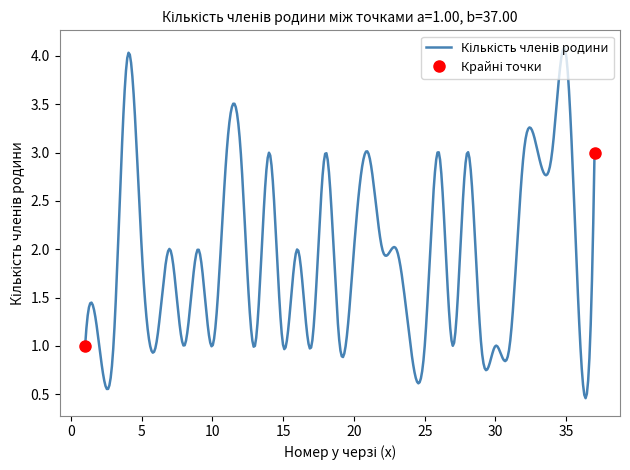

The chart shows a value of 0 at 16. True or false?

False